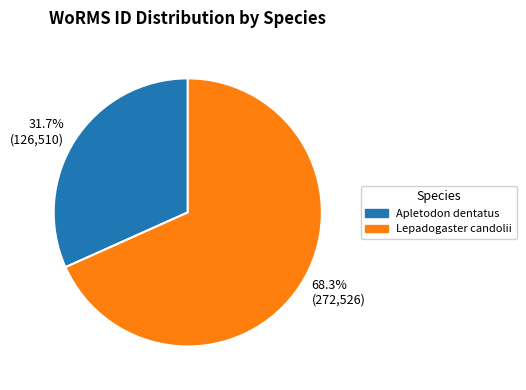

What portion of the pie excludes Lepadogaster candolii?

31.7%